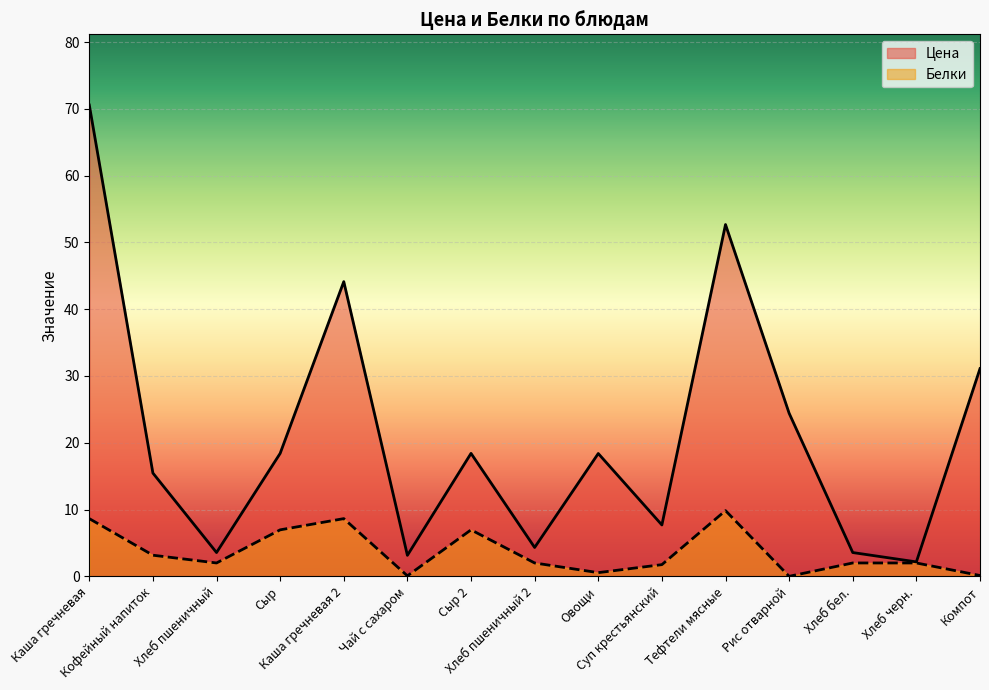

What is the average value of the Цена series?

21.2